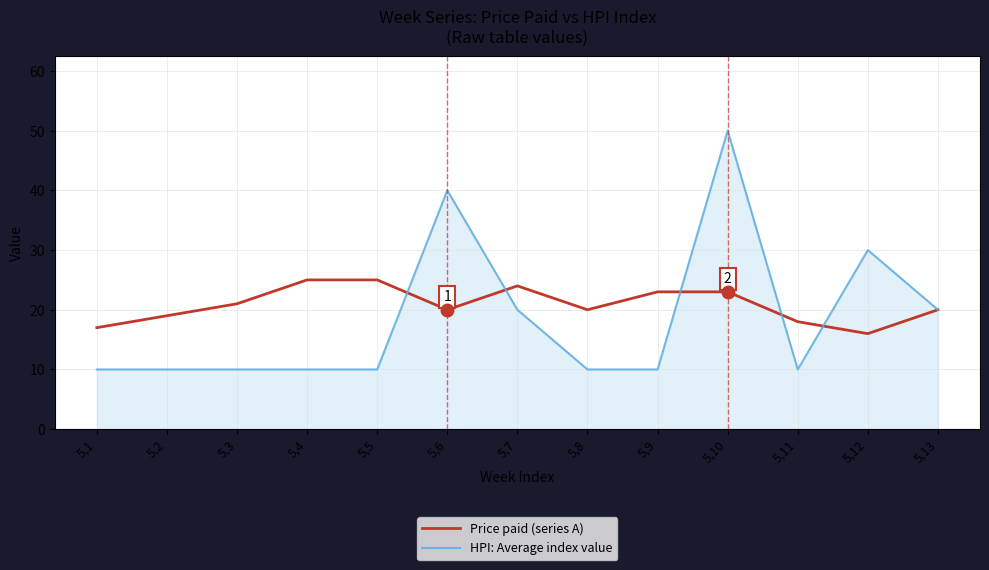

What is the average value of the Price paid (series A) series?

21